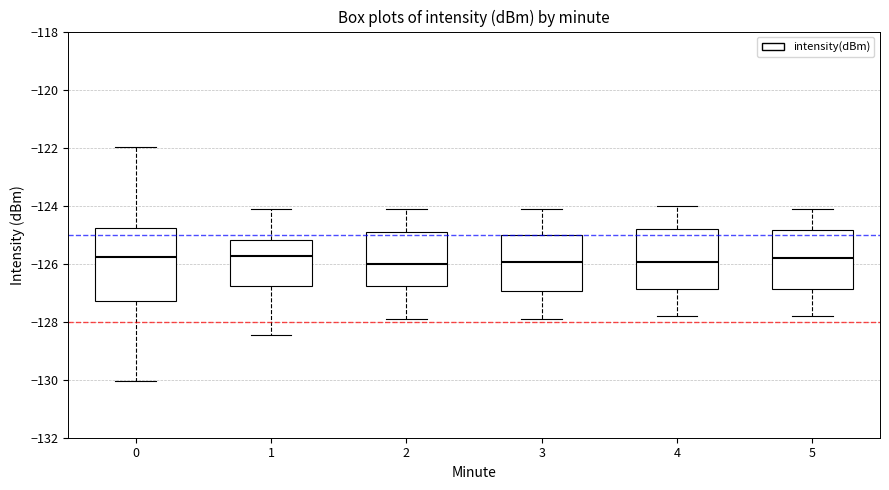

Comparing the boxes themselves (not the whiskers), which one is the tallest?

0